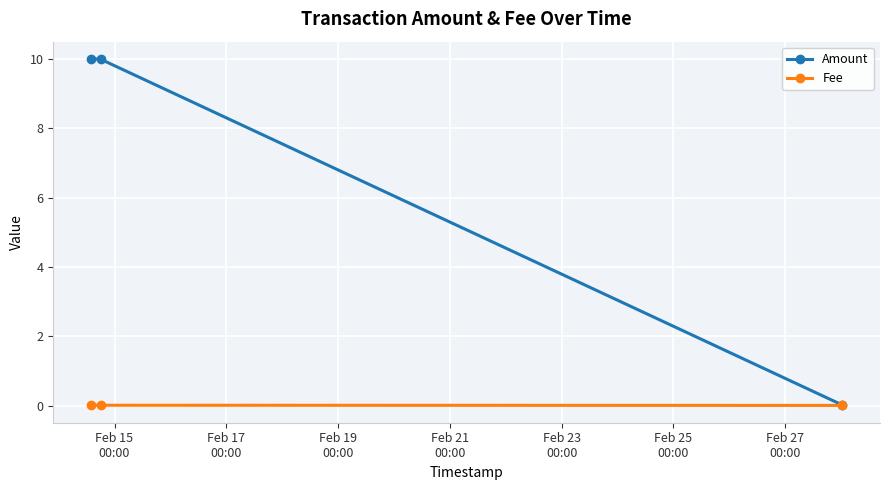

What are all the series names shown in the legend?

Amount, Fee